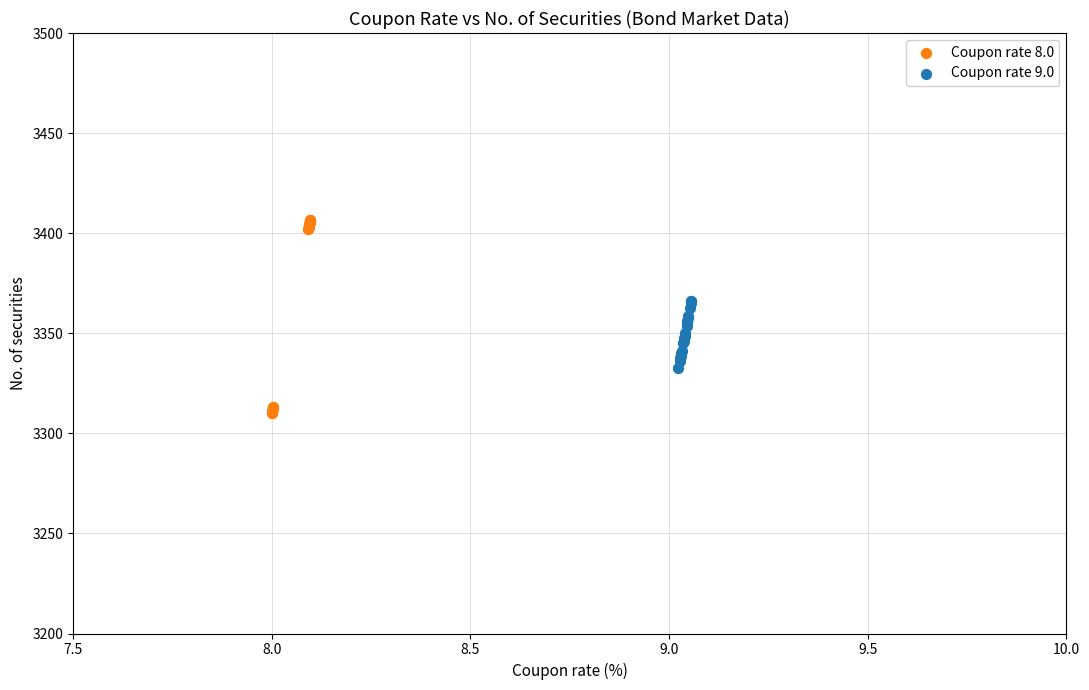

Which series reaches the maximum Y coordinate?

Coupon rate 8.0